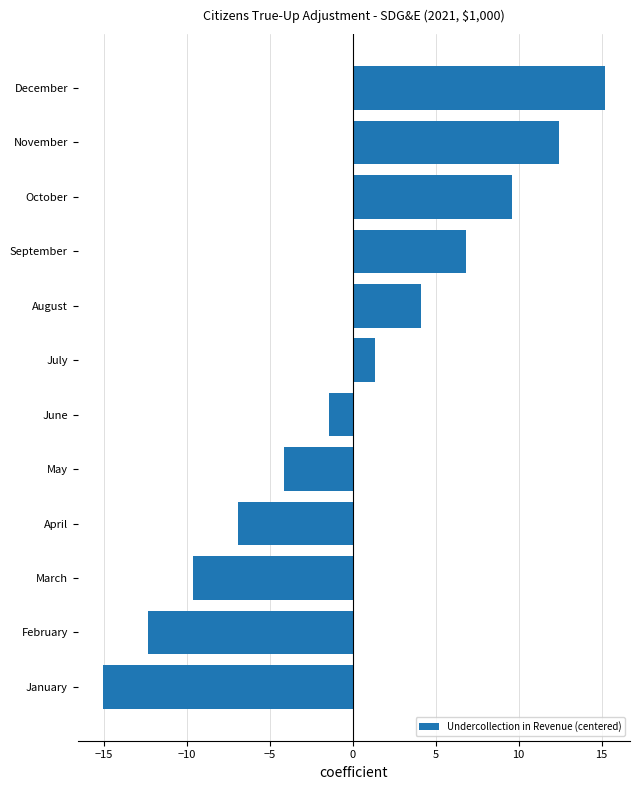

List the labels in order of value, largest first.

December, November, October, September, August, July, June, May, April, March, February, January